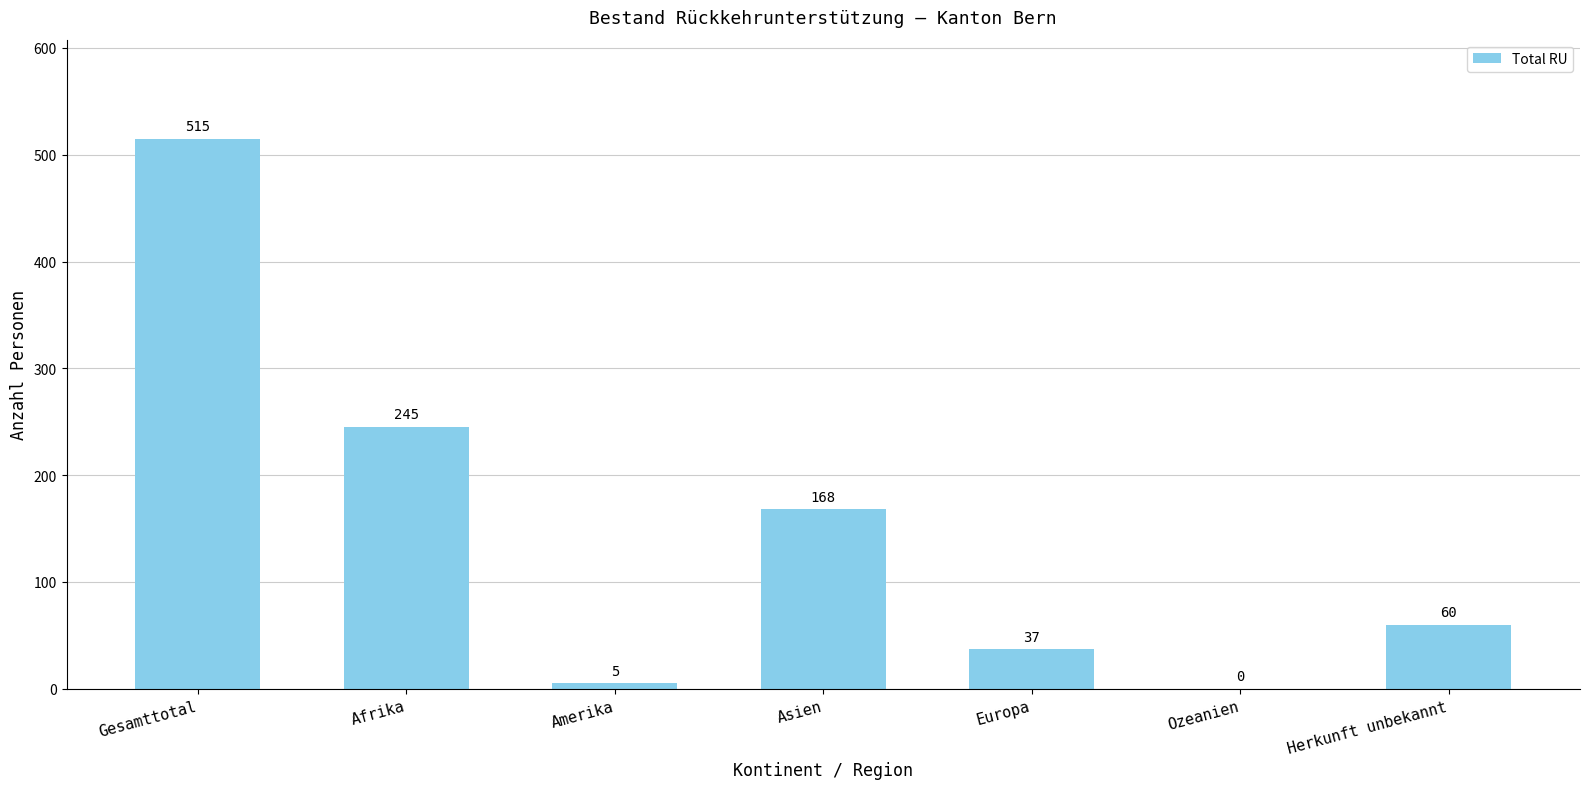

How many values are above zero?

6